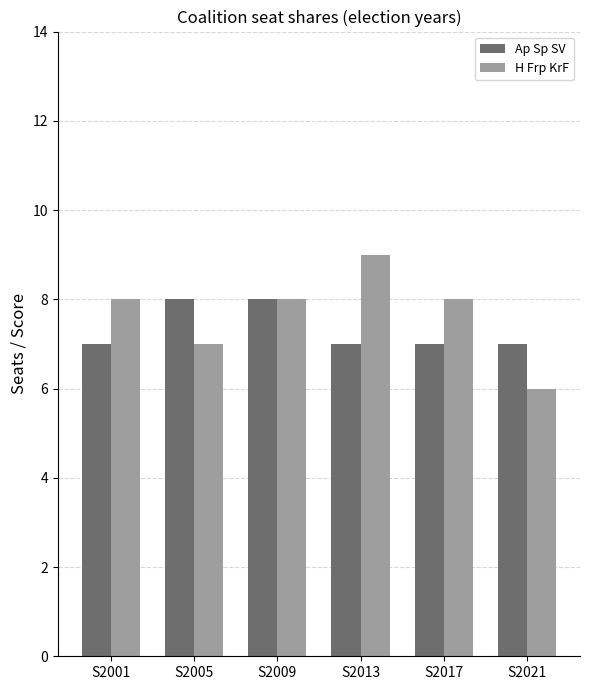

Is it true that Ap Sp SV equals 7 at S2021?

True